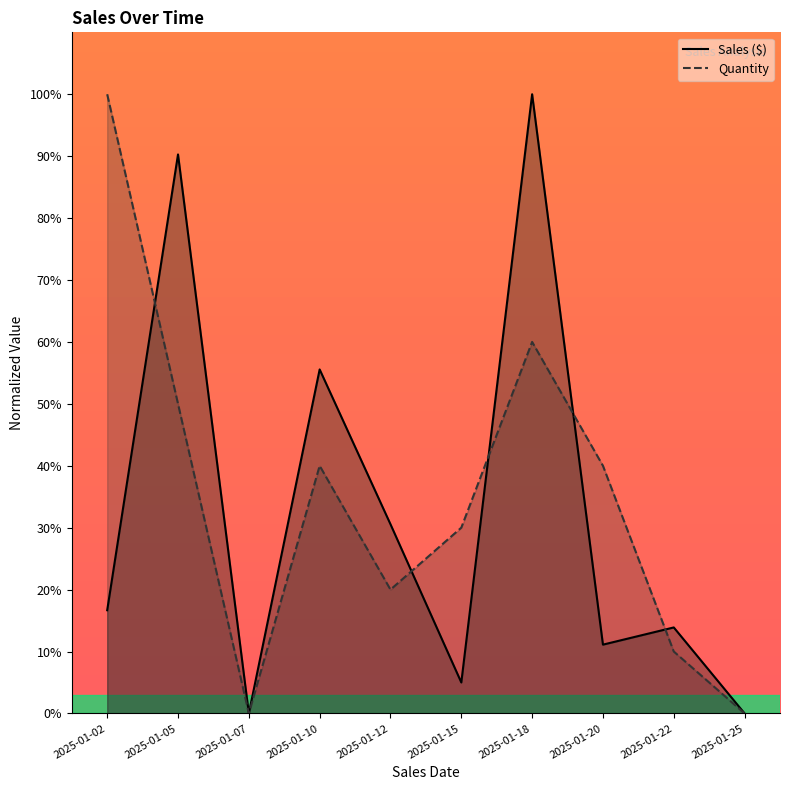

At which label does Sales ($) reach its peak?

2025-01-18